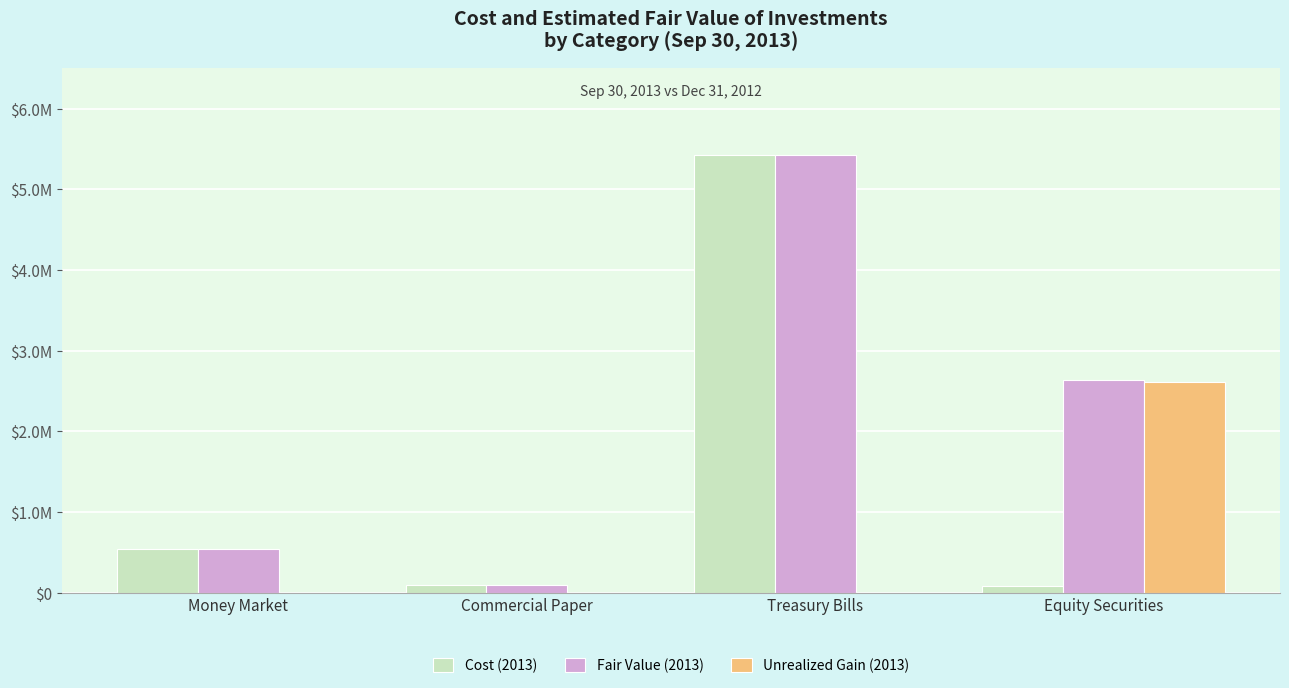

What is the difference between the second highest and minimum values in the Fair Value (2013) series?

2539000